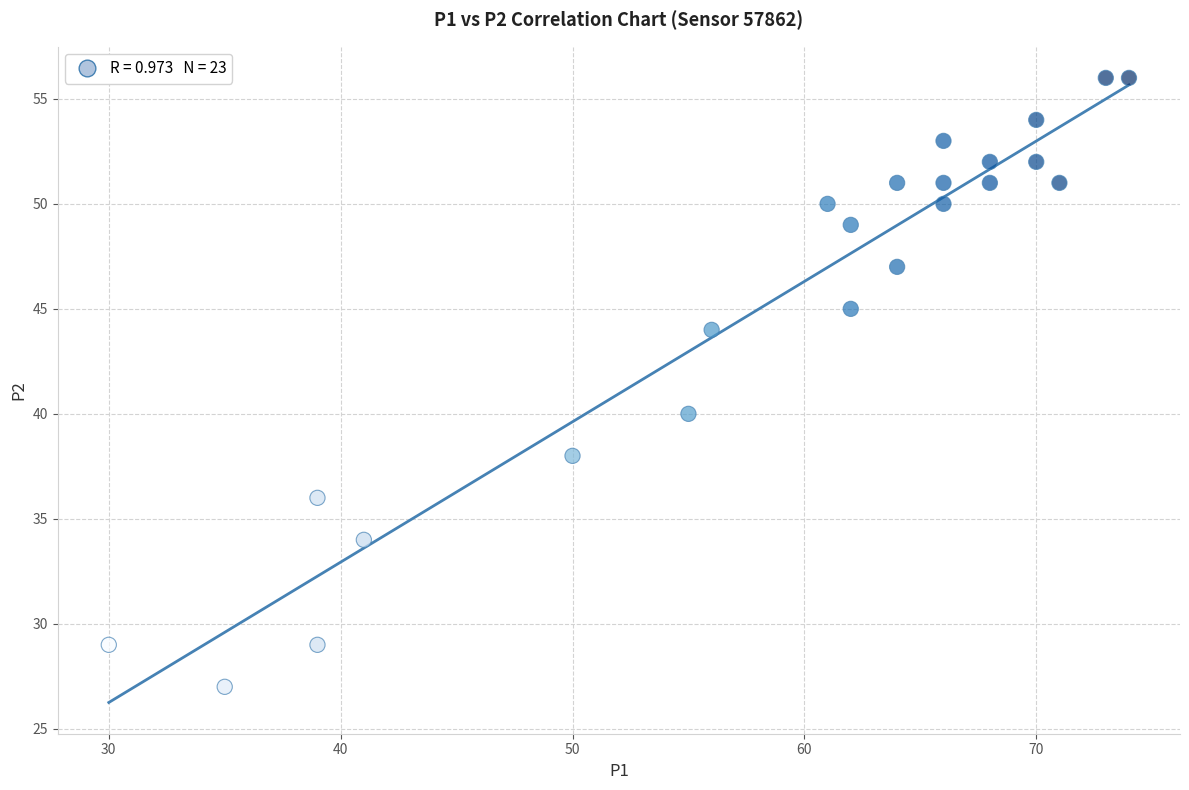

What Y value in the scatter plot is closest to 41?

40